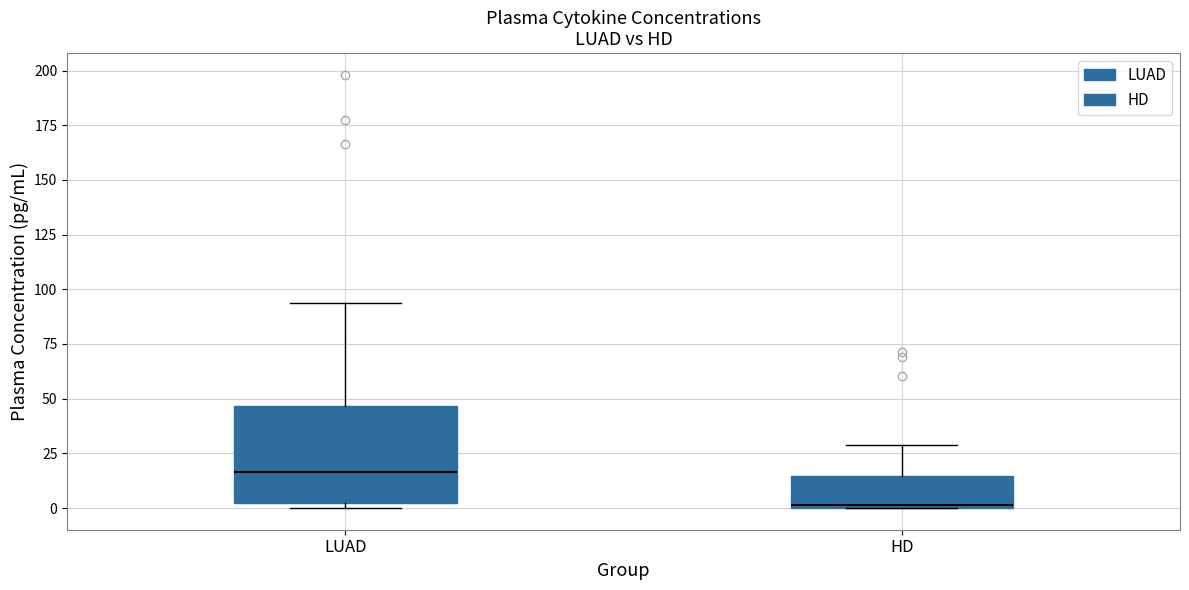

Where does the median line of the box for LUAD sit on the y-axis? The values are not printed on the chart, so give them approximately, as read against the axis.

15